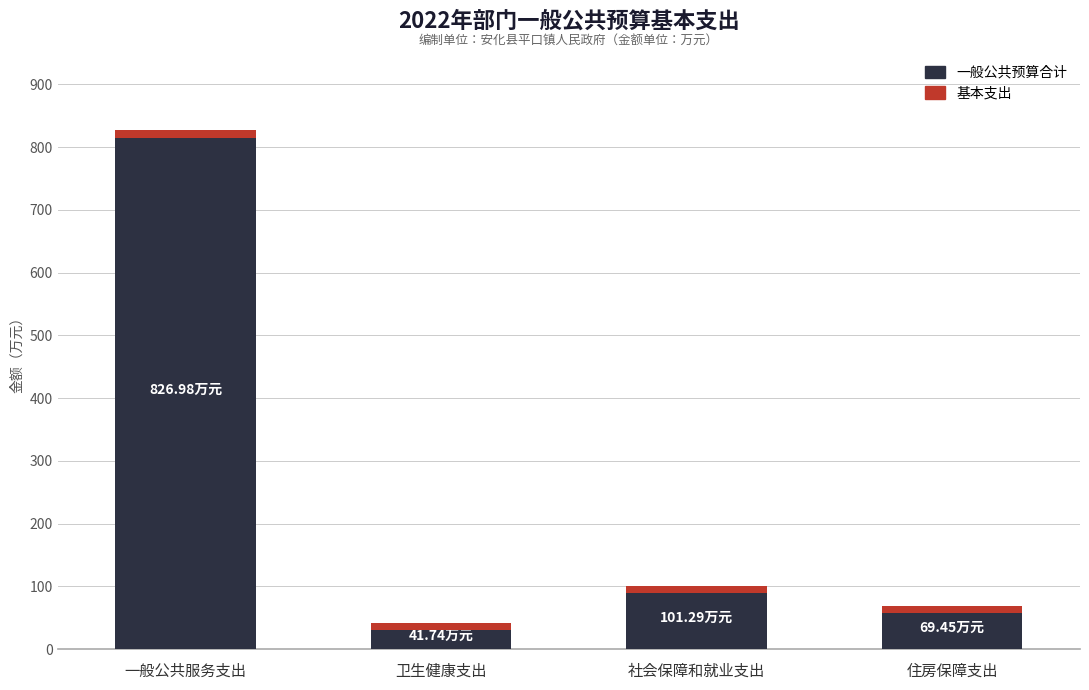

List the labels in order of value, smallest first.

卫生健康支出, 住房保障支出, 社会保障和就业支出, 一般公共服务支出